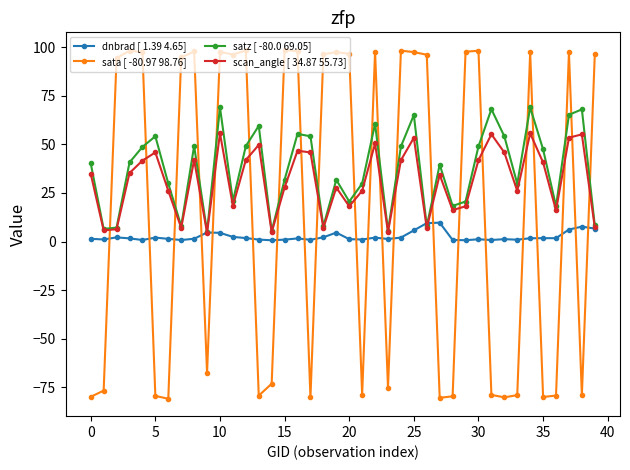

True or false: scan_angle [ 34.87 55.73] and sata [ -80.97 98.76] intersect in this chart.

True